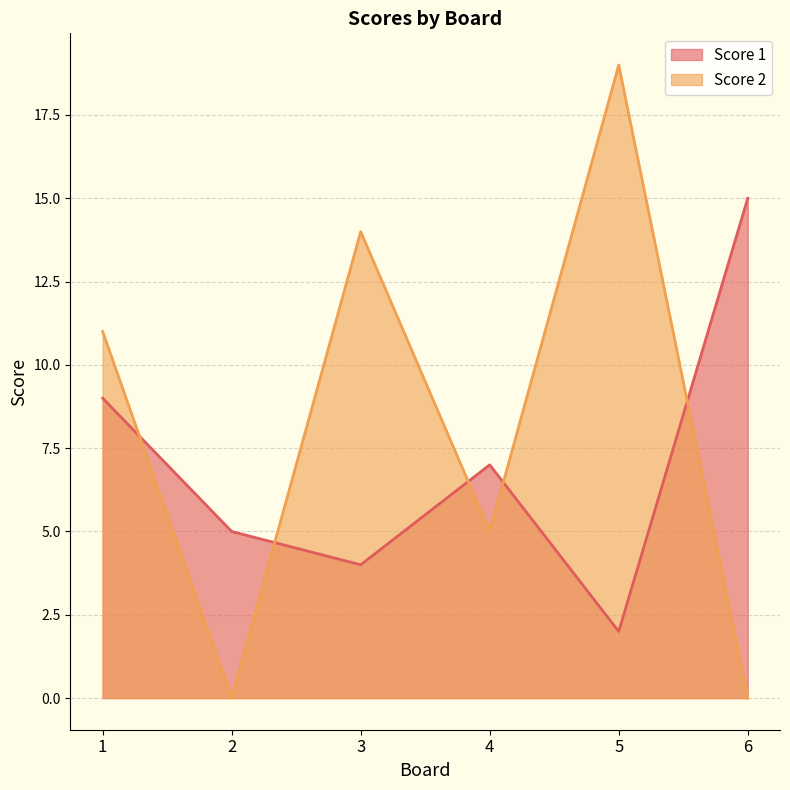

True or false: Score 2 has a value of 11 at 1.

True